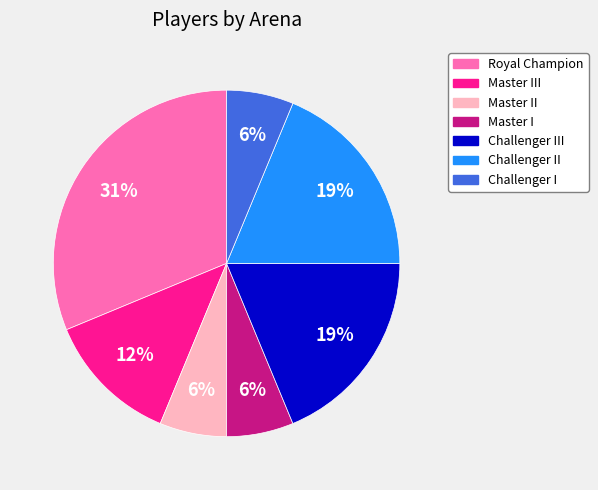

Which category has the biggest portion of the pie?

Royal Champion